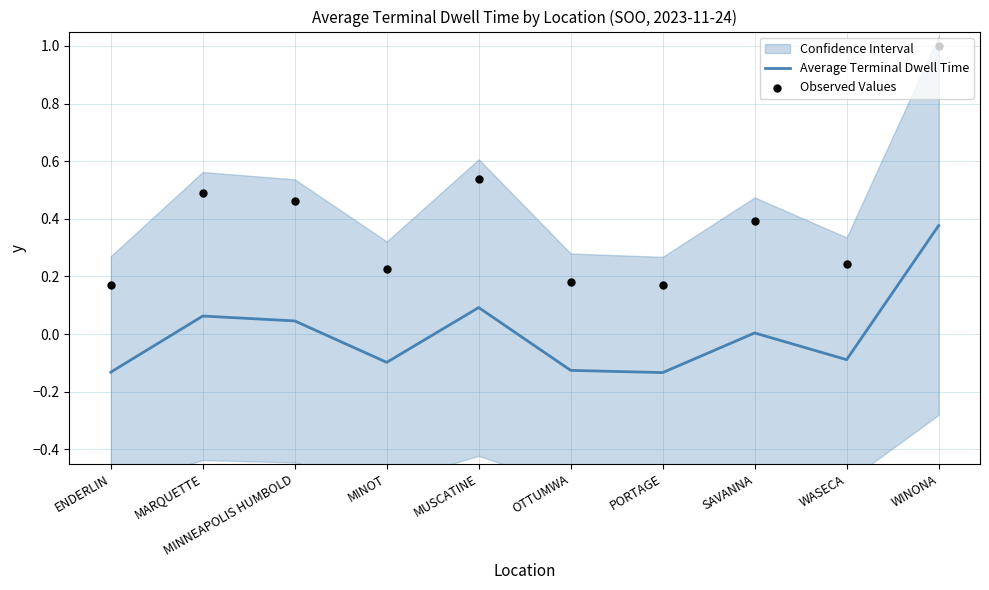

Which series contains the highest Y value?

Observed Values